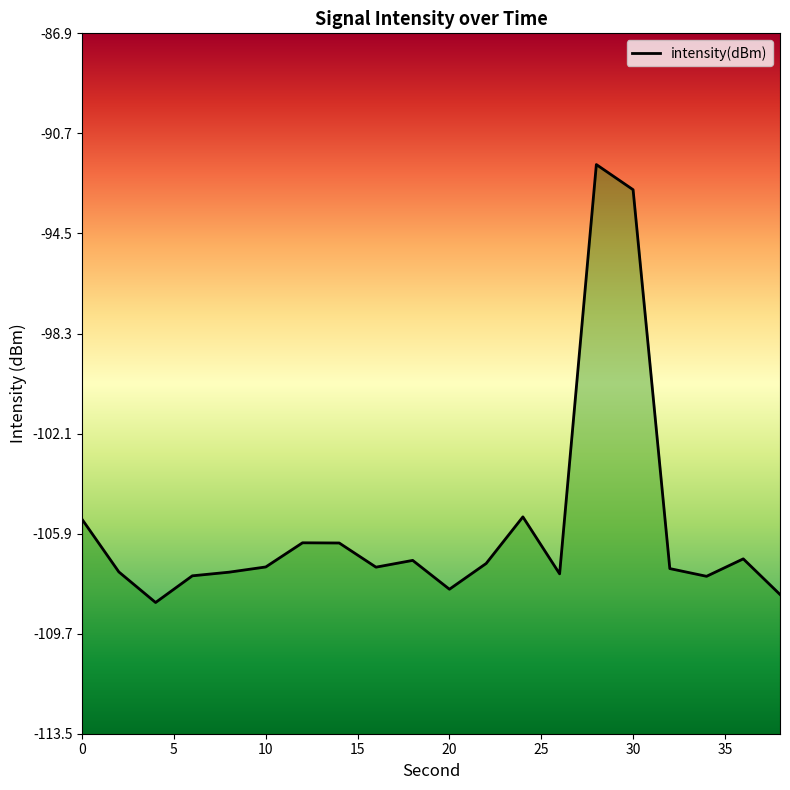

Where is the first local minimum?

4